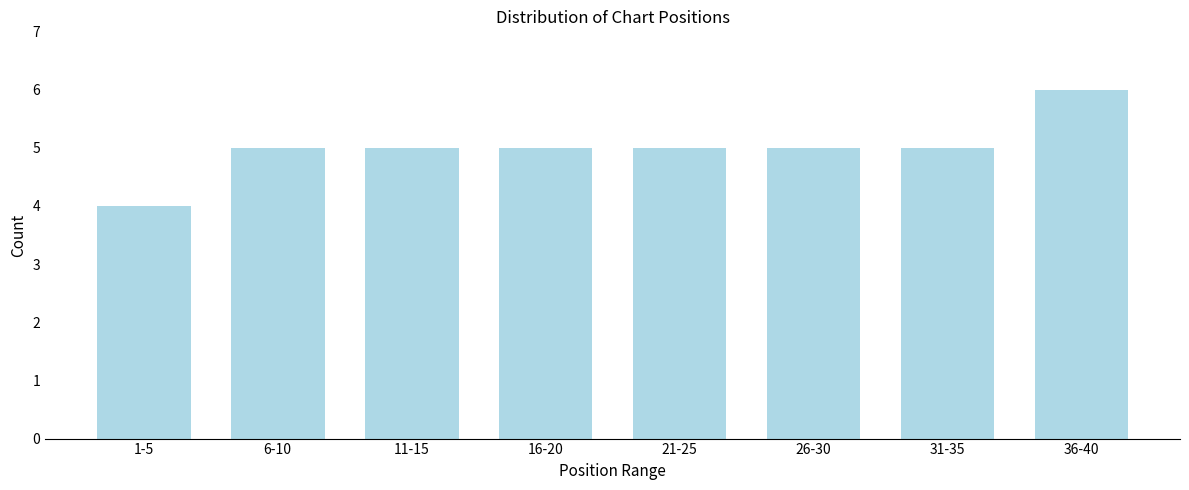

Reading right to left, what are all the values shown in this chart?

36-40=6	31-35=5	26-30=5	21-25=5	16-20=5	11-15=5	6-10=5	1-5=4